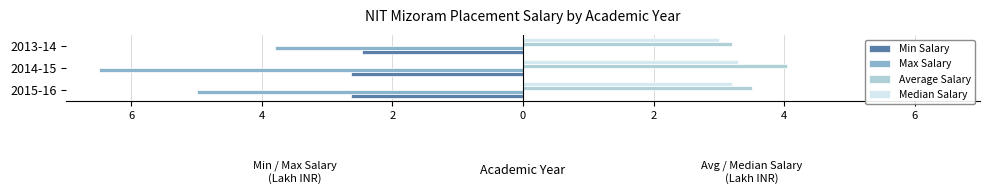

At how many categories does at least one series exceed 3?

3